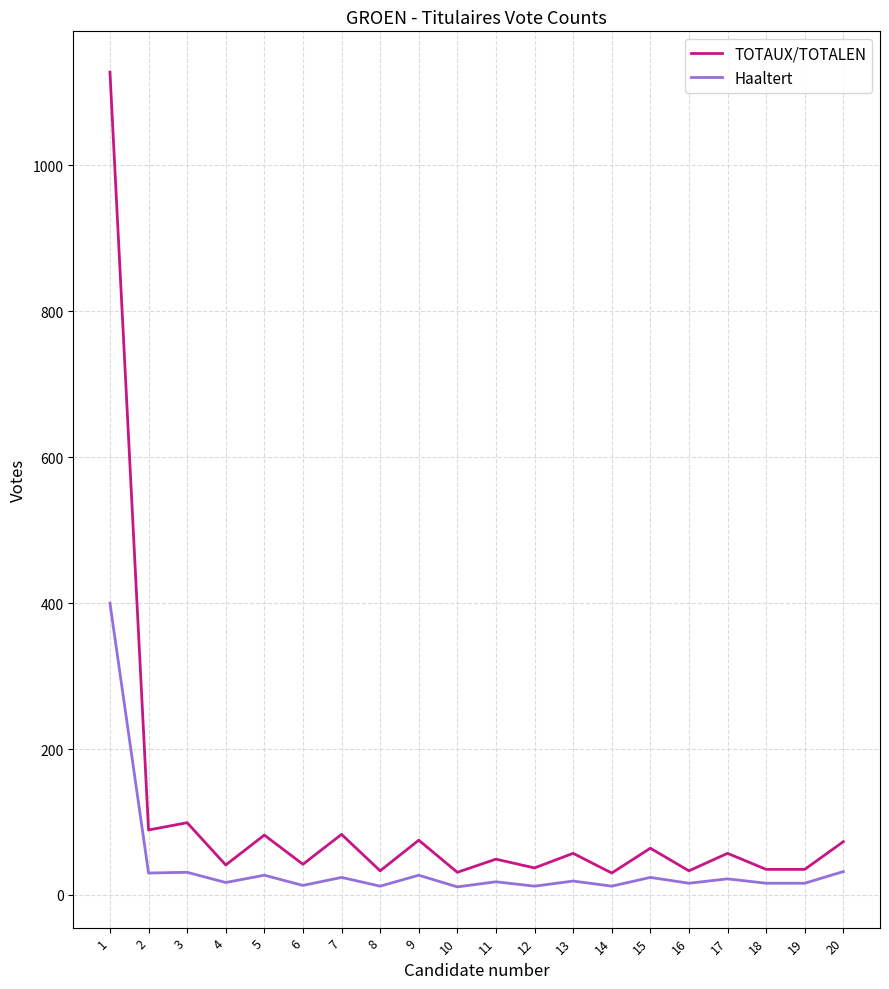

Count the number of categories in the chart.

20